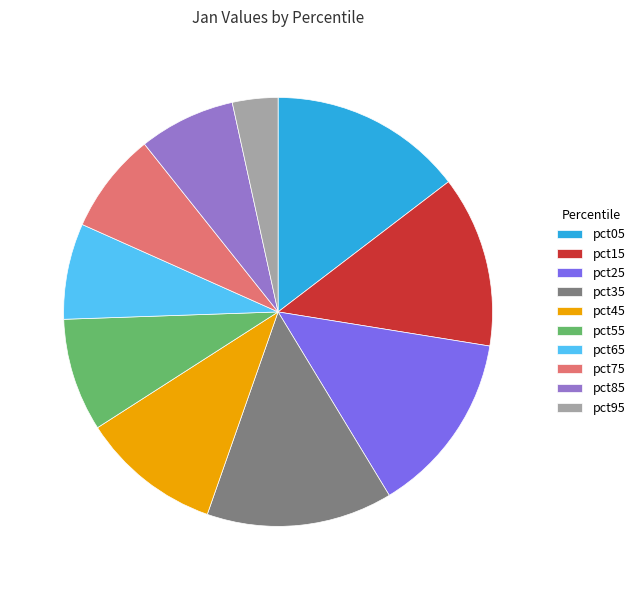

Is there any slice that represents more than half of the pie?

No